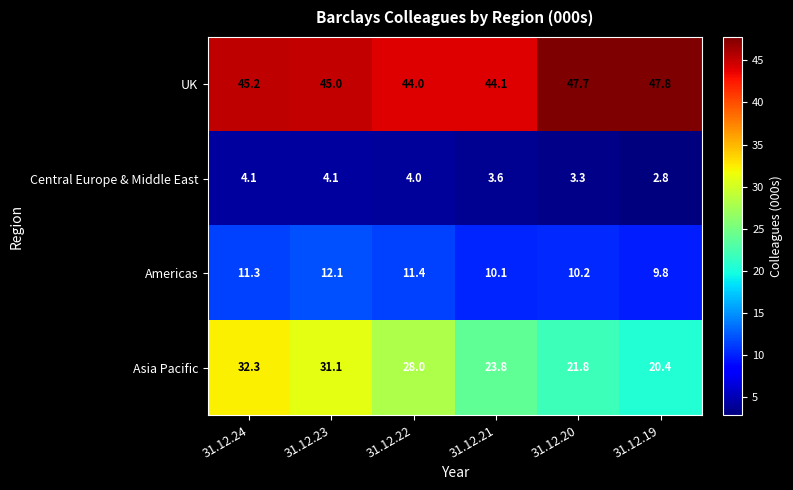

Rank the series by their average value, from highest to lowest.

UK, Asia Pacific, Americas, Central Europe & Middle East